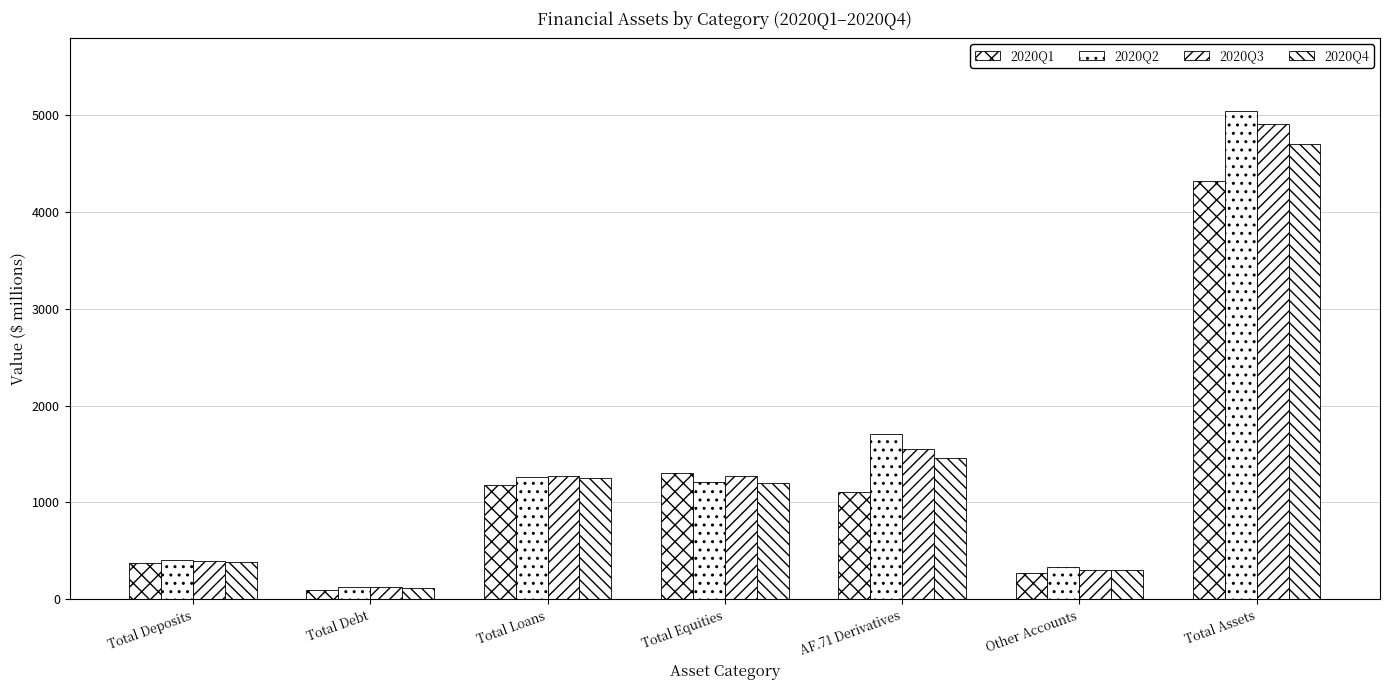

How many bars are there in each group?

4